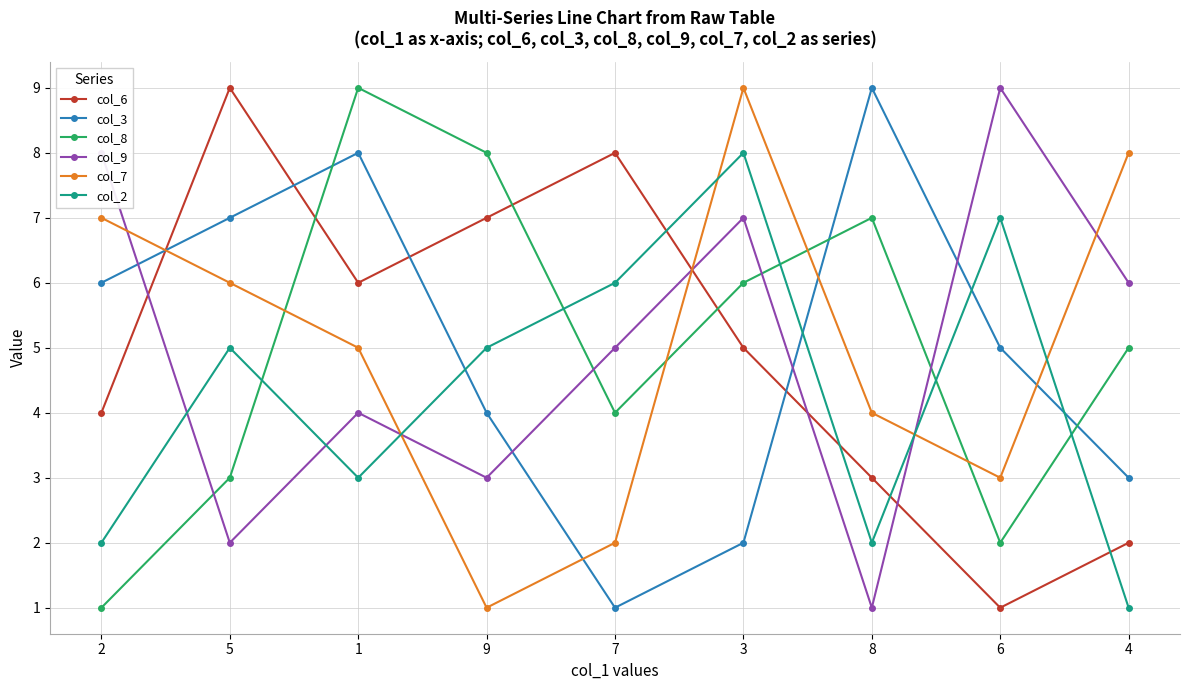

Between which two adjacent categories do col_3 and col_7 first intersect?

2 and 5